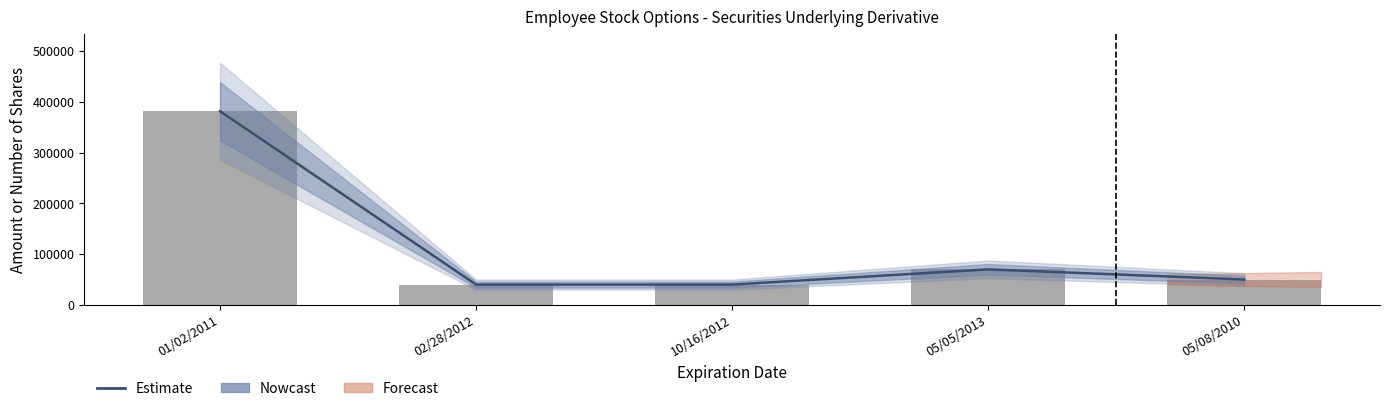

The value of Observed at 02/28/2012 is 21901. True or false?

False